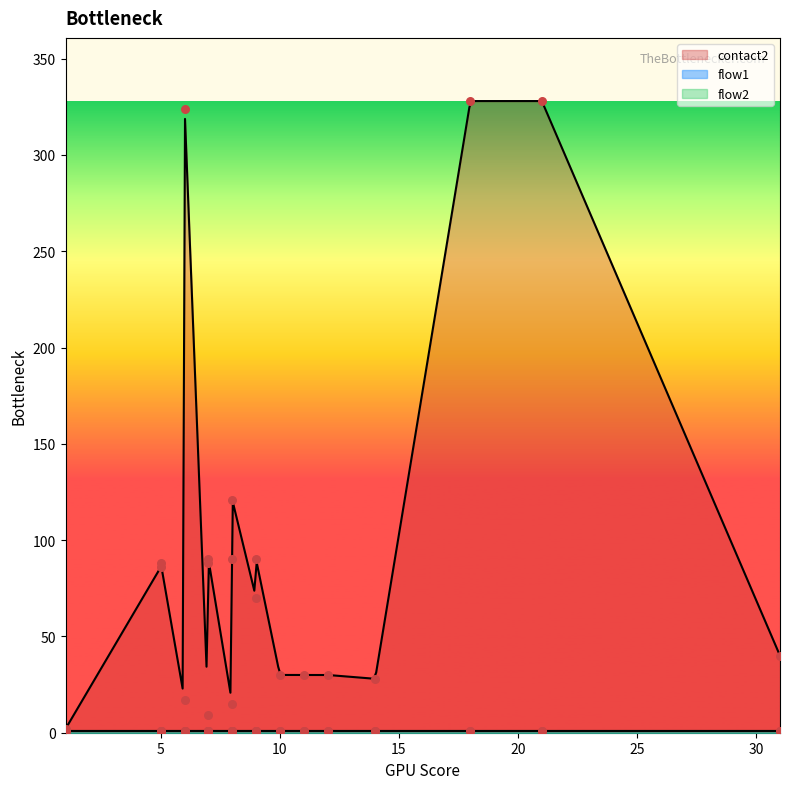

At which category is the sum across all series the highest?

18